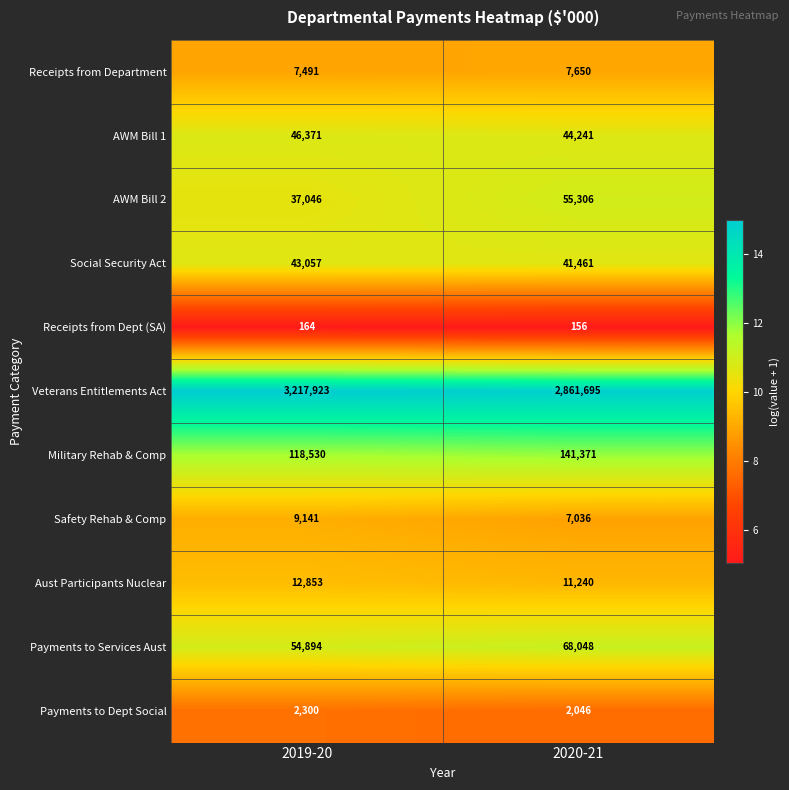

Rank the categories by Receipts from Department value from highest to lowest.

2020-21, 2019-20